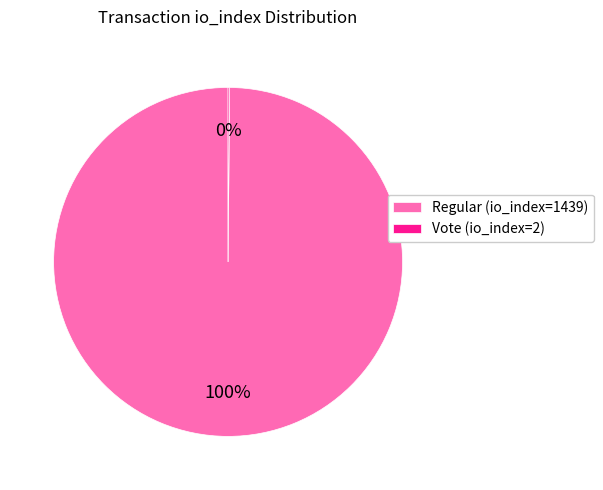

What is the majority slice?

Regular (io_index=1439)